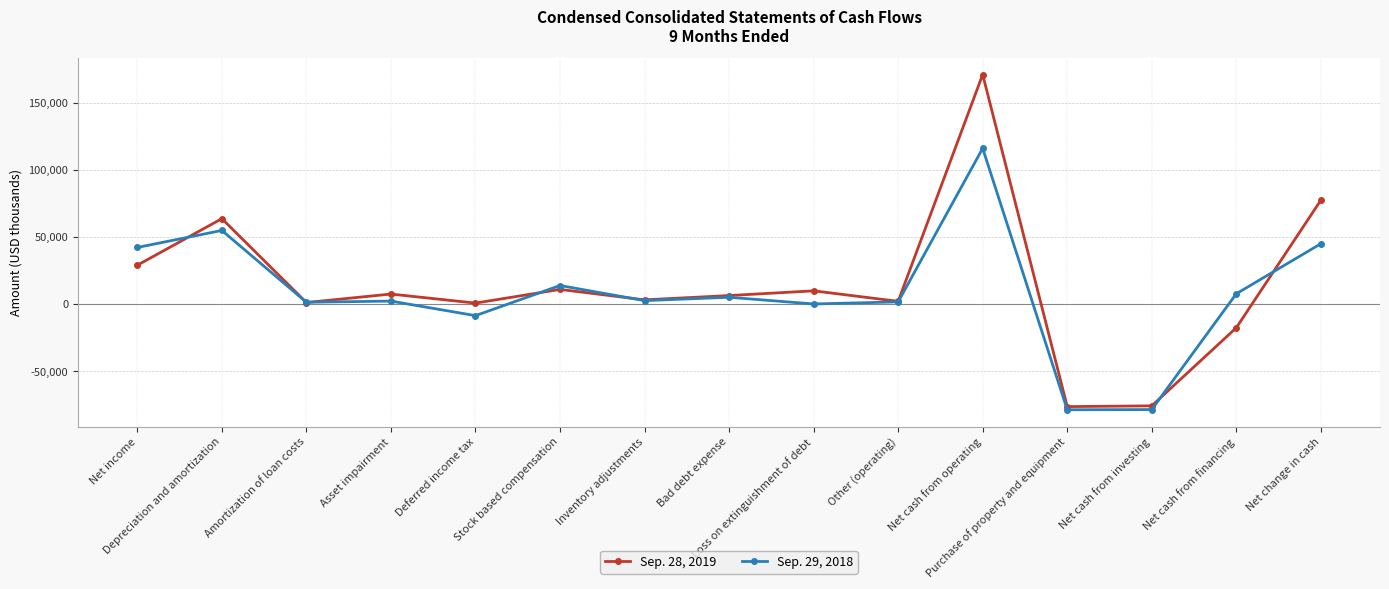

In Sep. 28, 2019, how many points are higher than both neighbors (excluding endpoints)?

5